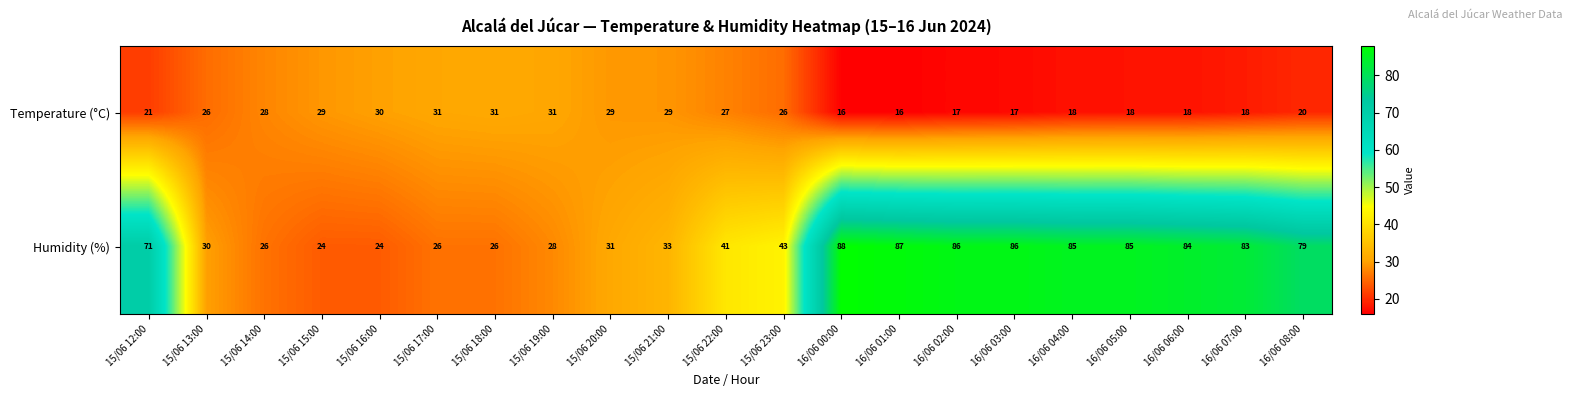

How many data points in Humidity (%) are less than 43?

10